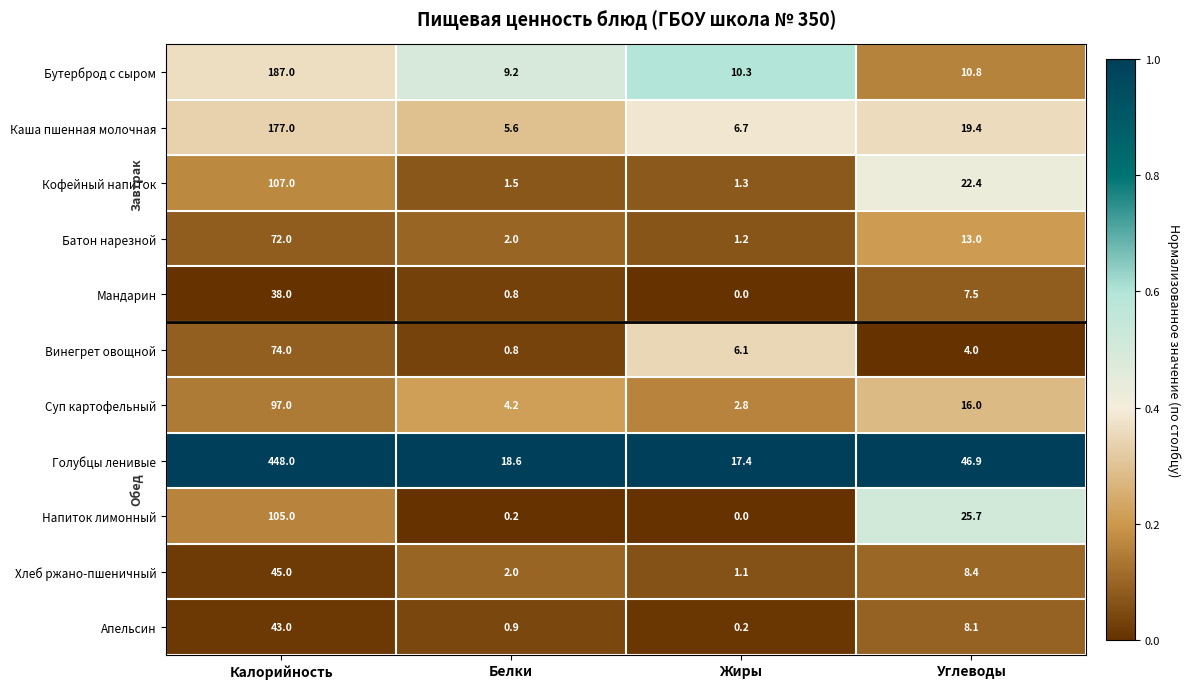

Which series has the largest total across all categories?

Голубцы ленивые